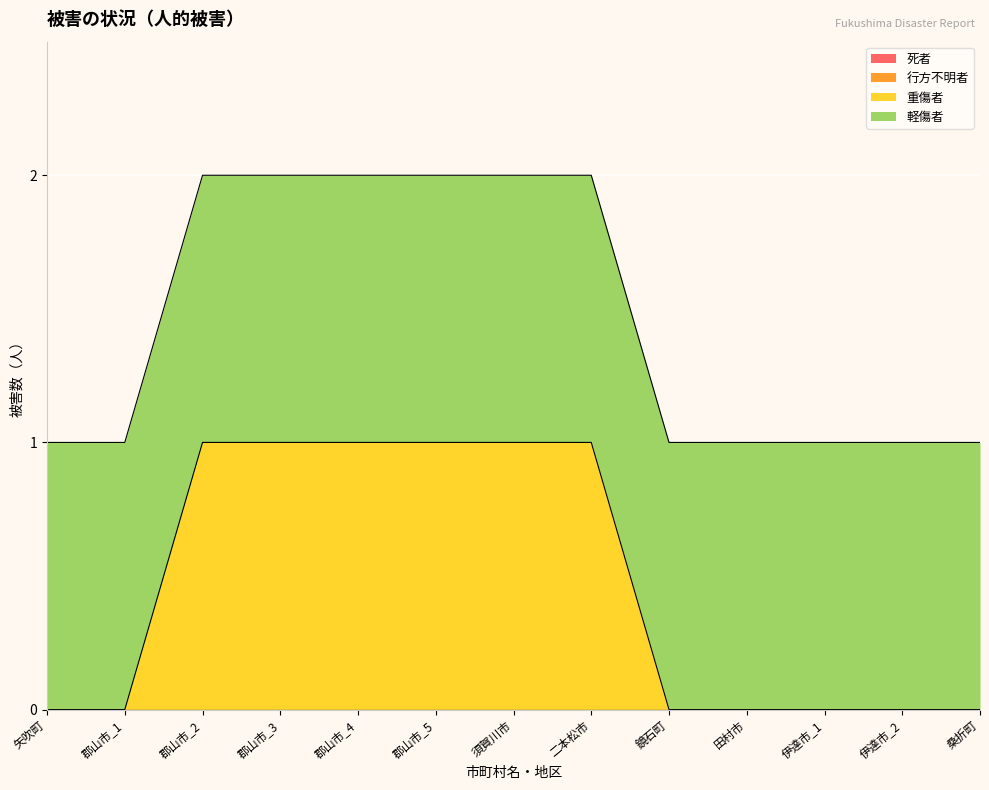

Between 二本松市 and 伊達市_2, which series saw the biggest shift?

重傷者